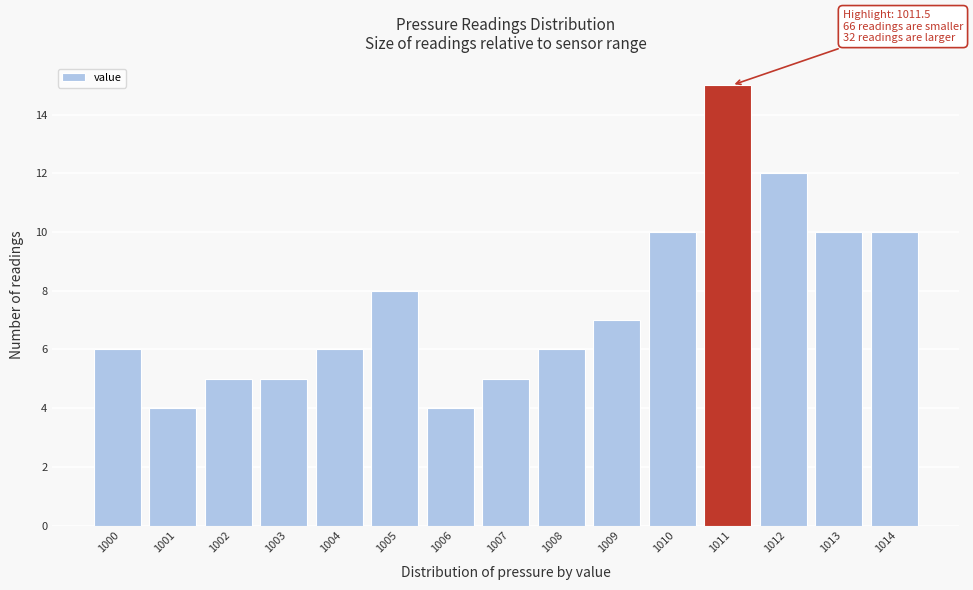

Reading left to right, extract all data points from this chart.

6	4	5	5	6	8	4	5	6	7	10	15	12	10	10